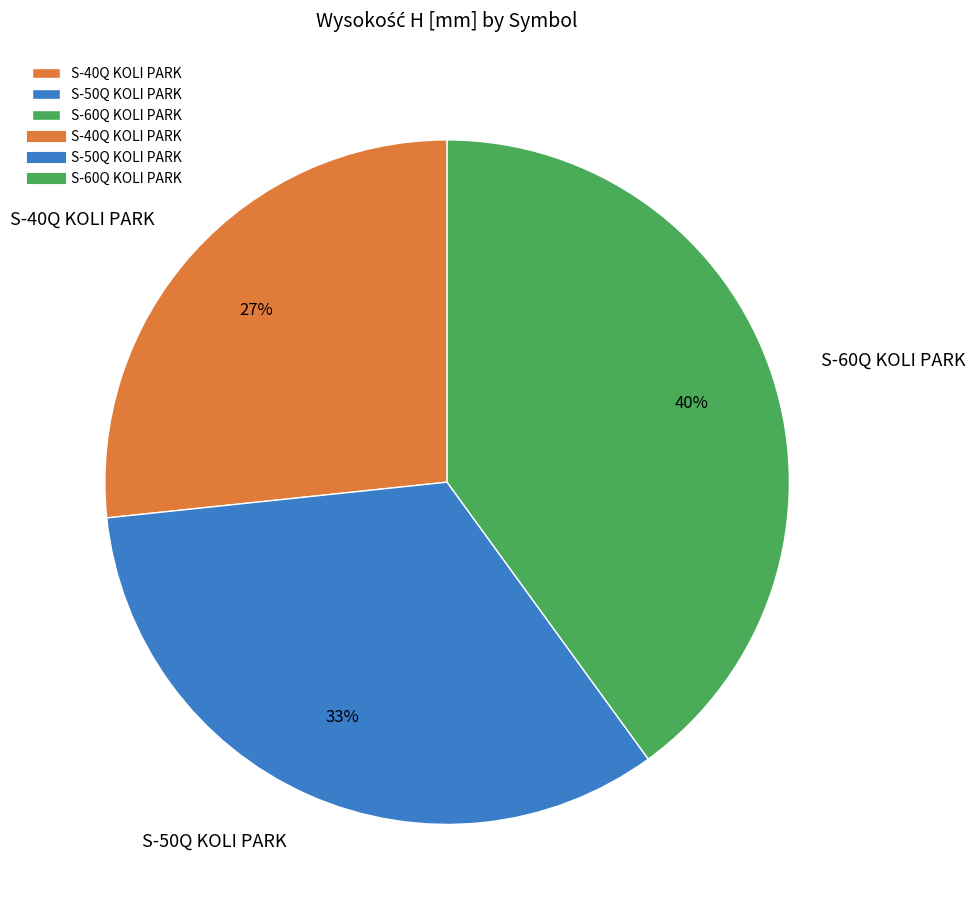

How many segments does this pie chart have?

3